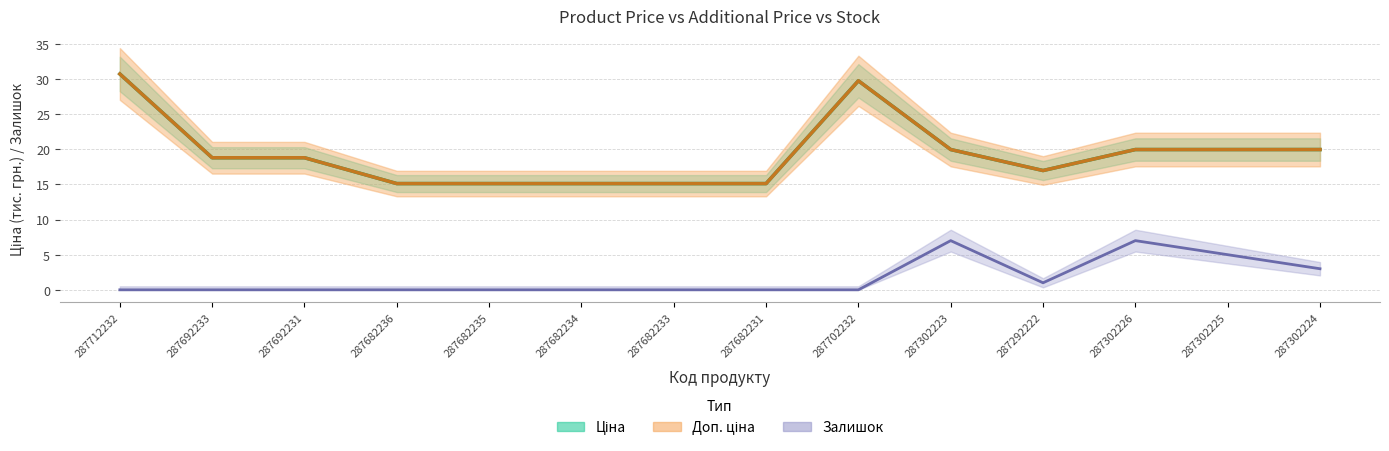

Is it true that Залишок equals 11.7 at 287302226?

False